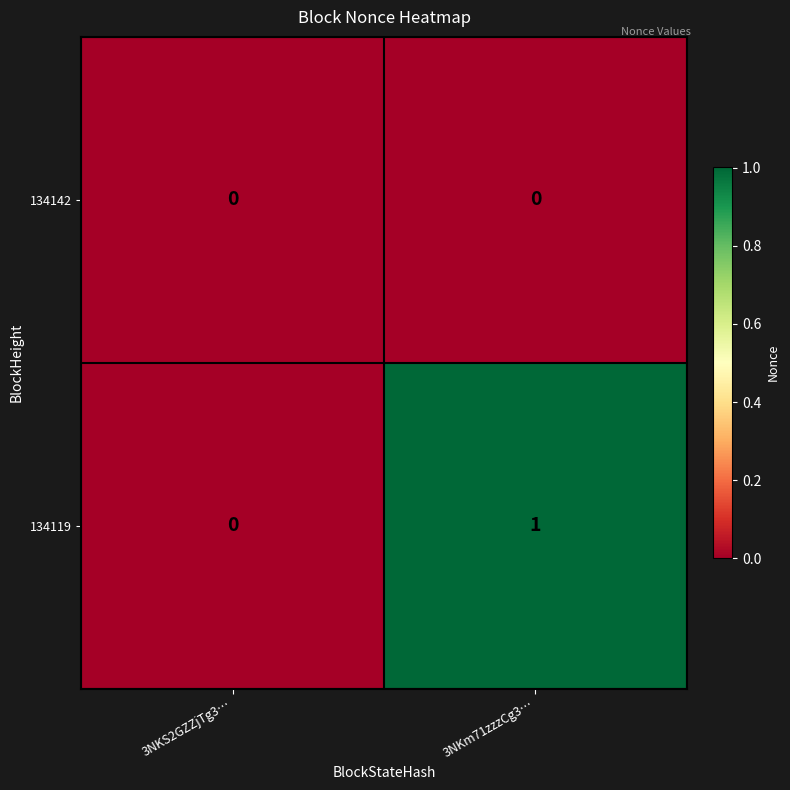

Which category has the lowest value in the 134119 series?

3NKS2GZZjTg3…